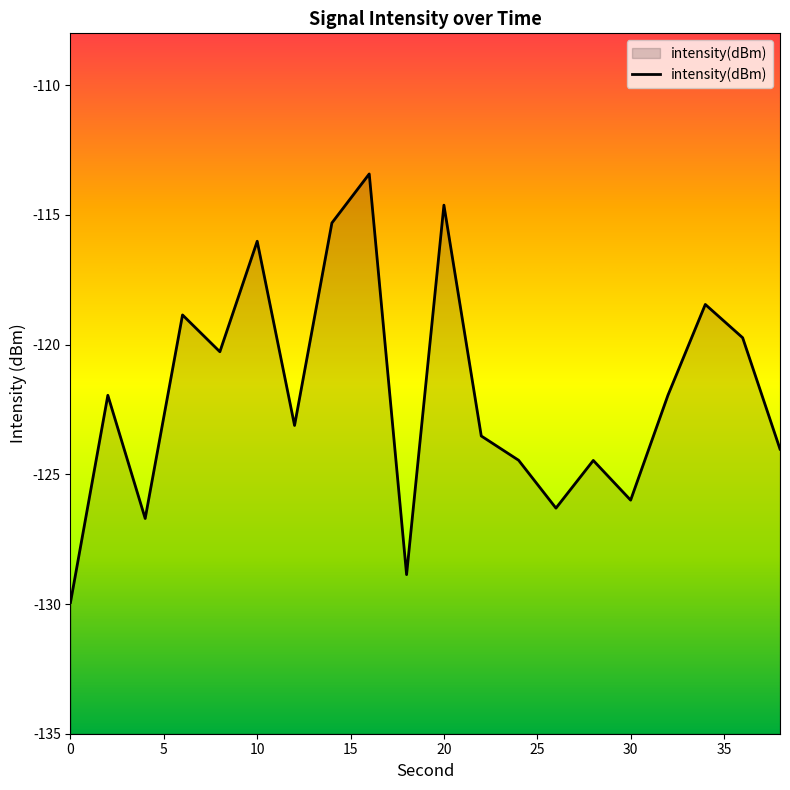

Reading left to right, transcribe all the data shown in this chart.

-129.9	-122.0	-126.7	-118.9	-120.3	-116.0	-123.1	-115.3	-113.4	-128.9	-114.6	-123.5	-124.5	-126.3	-124.5	-126.0	-121.9	-118.5	-119.7	-124.0